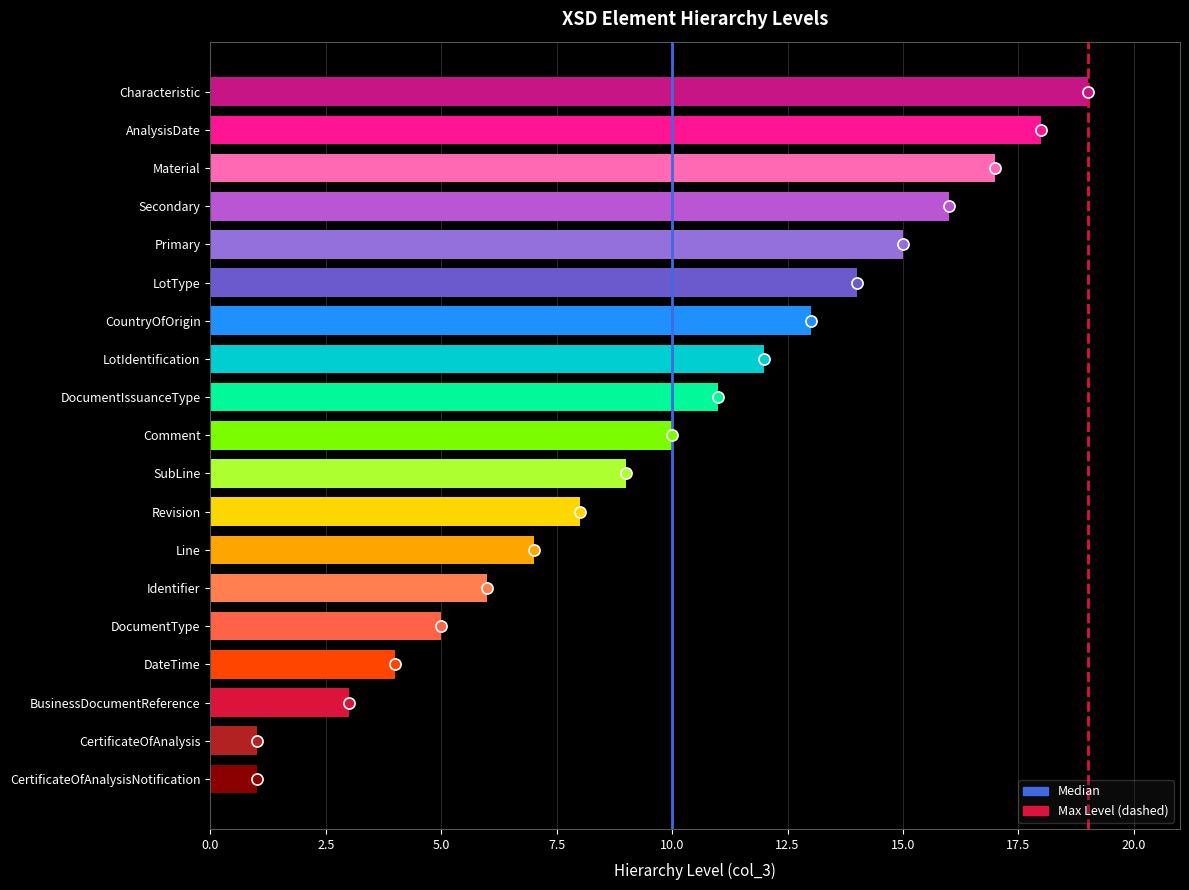

What is the sum of all values?

189